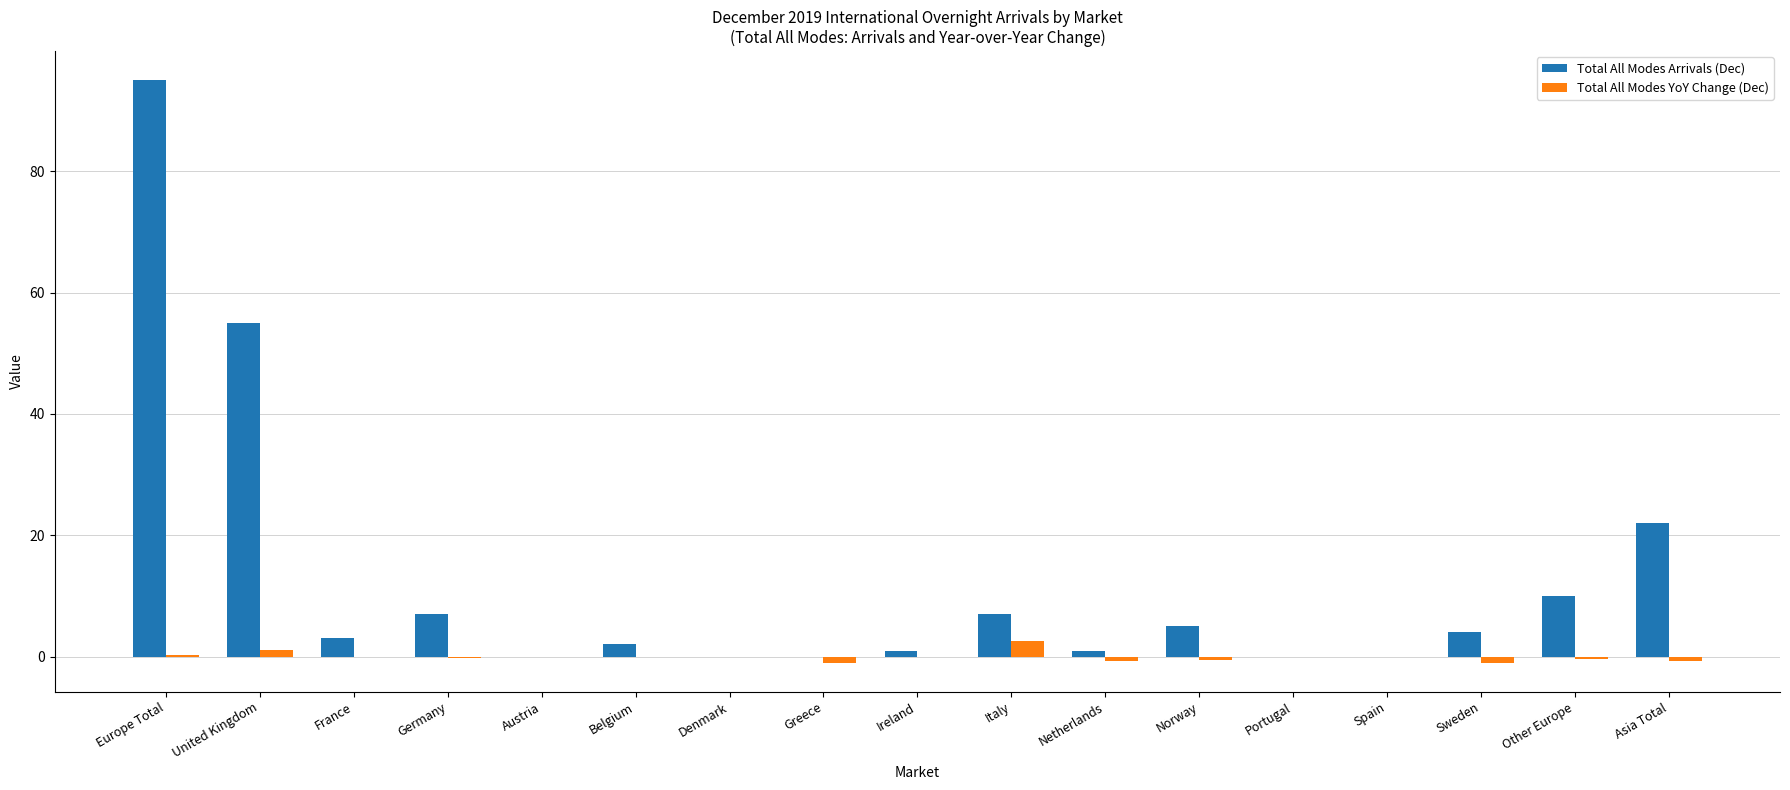

Which series has the largest total across all categories?

Total All Modes Arrivals (Dec)